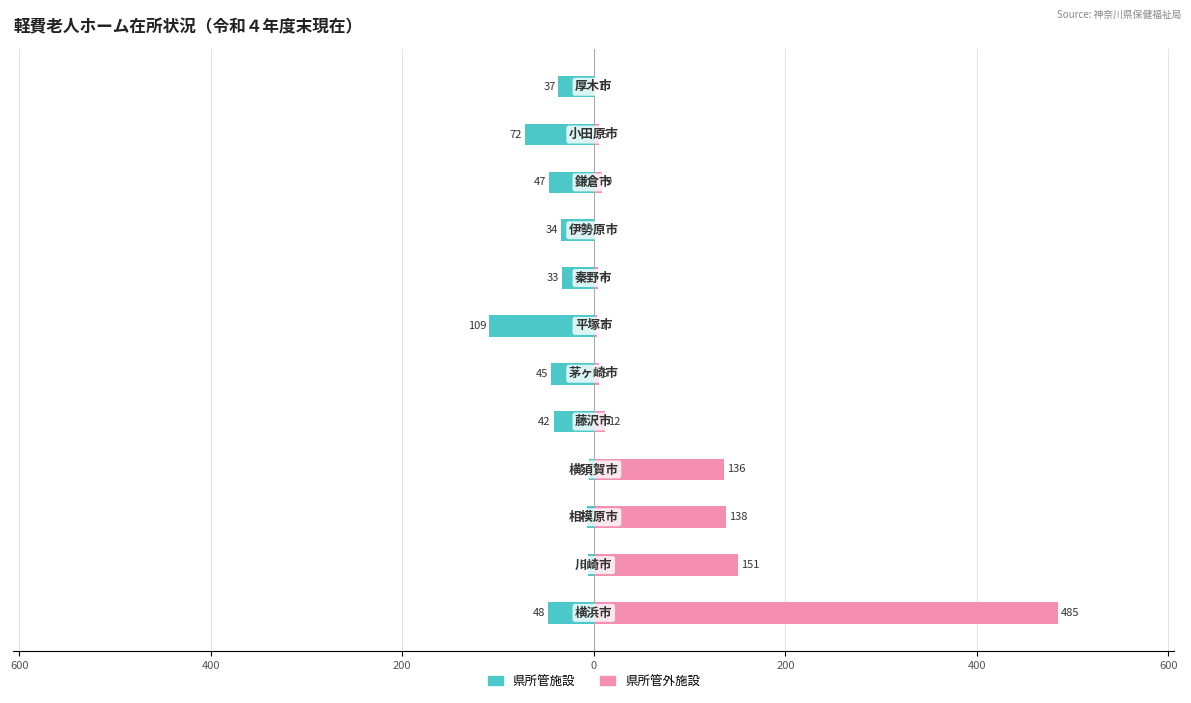

How many data points in 県所管施設 are above -37?

5